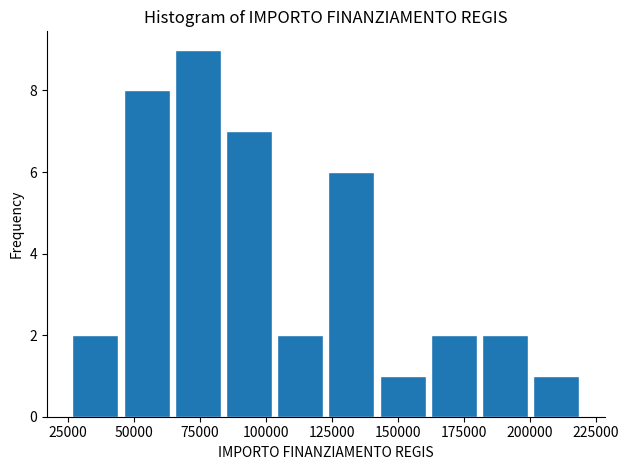

Around what value on the x-axis is the tallest bar? Give the approximate position of its centre, as read against the axis.

75000